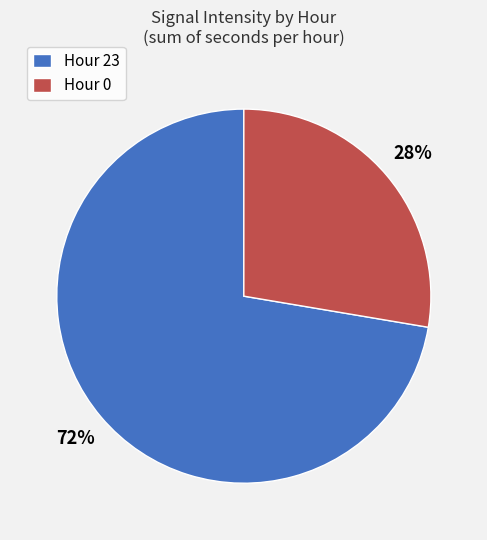

To the nearest percent, what is the combined percentage of Hour 23 and Hour 0?

100%